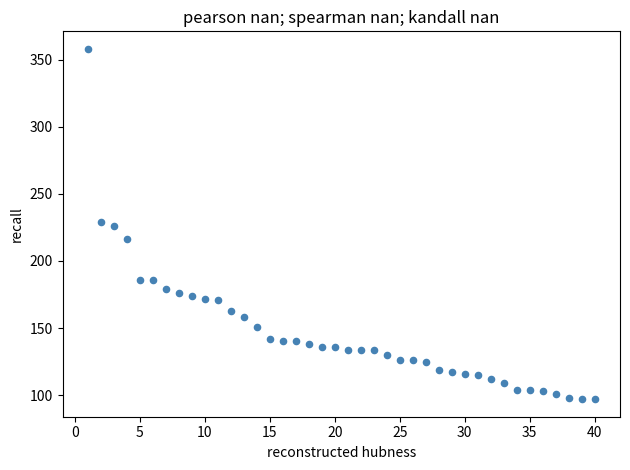

What is the range of Y values (max minus min)?

261